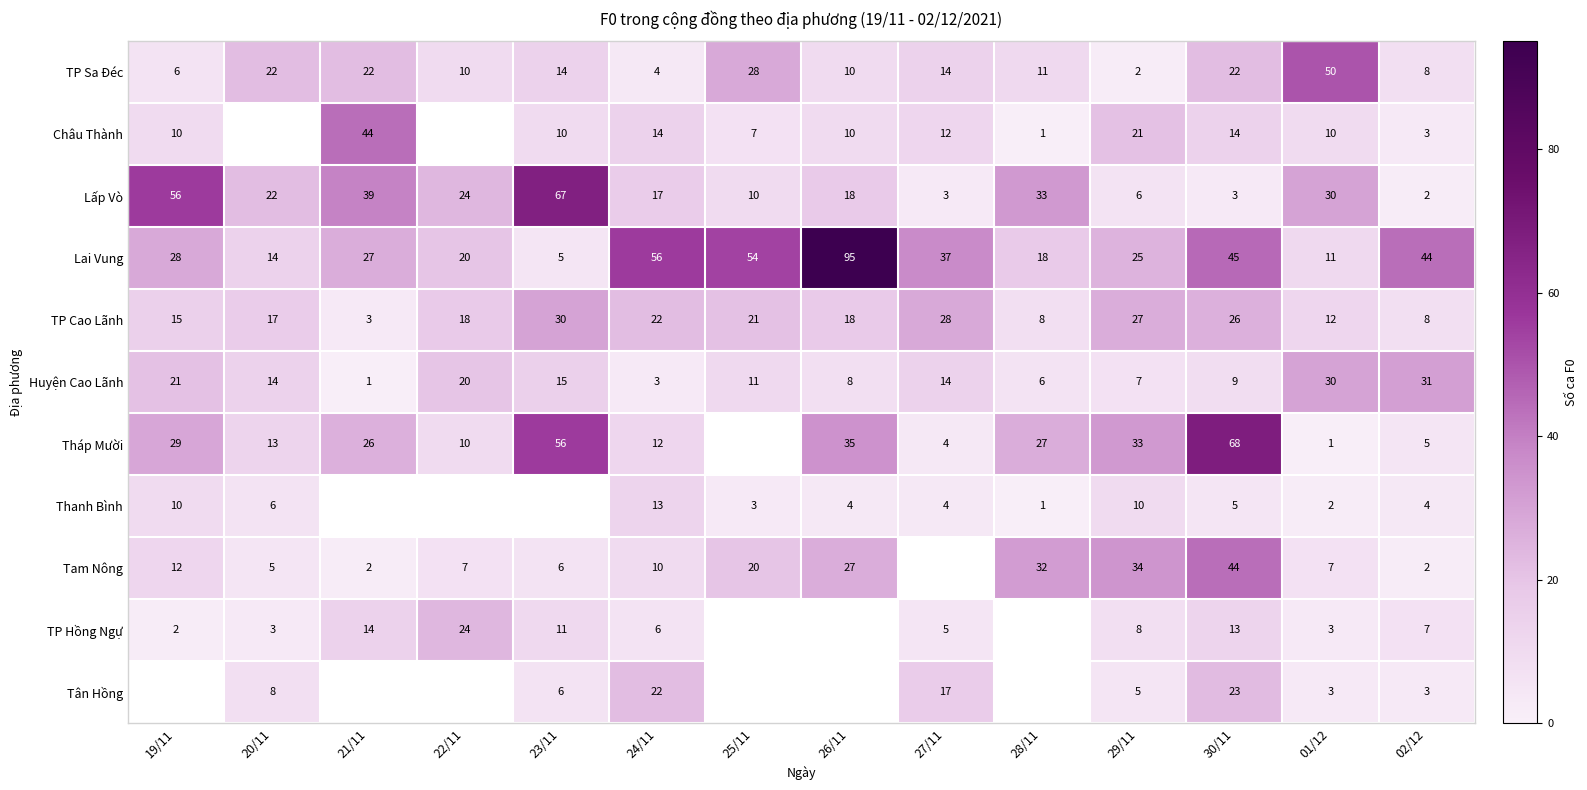

Which category has the highest value in the Lai Vung series?

26/11